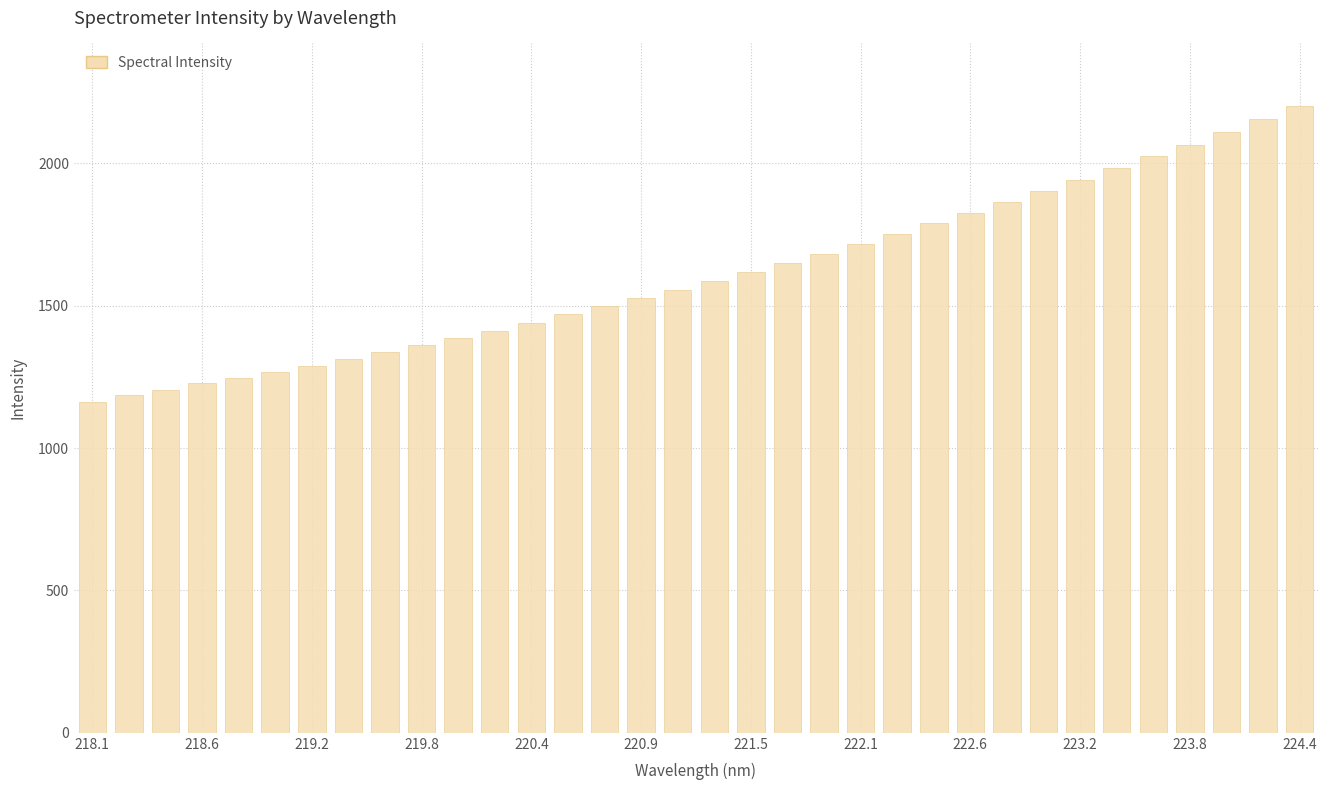

What is the greatest value displayed?

2200.9